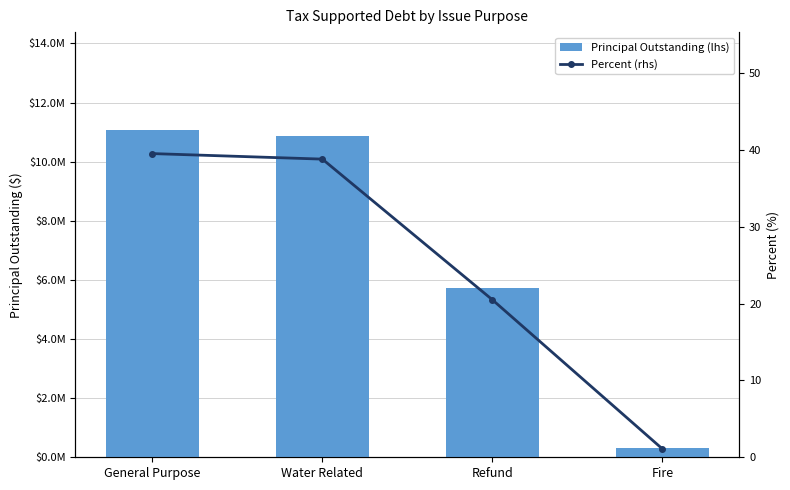

What is the difference between the highest and lowest values at Refund?

5739979.5